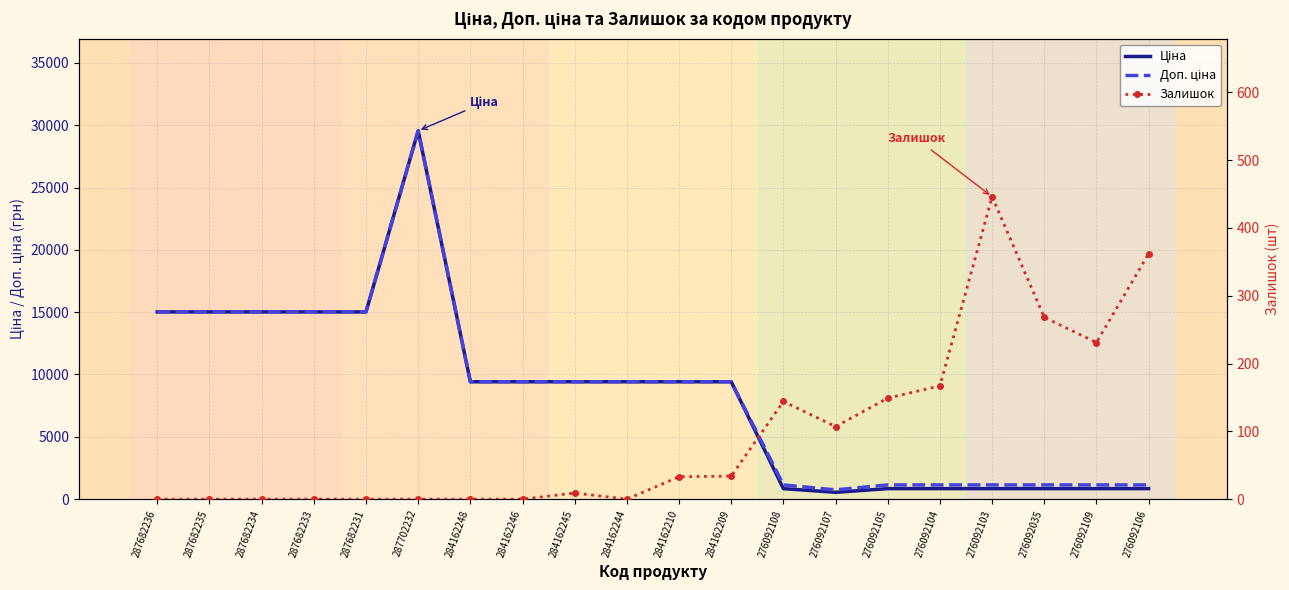

At which label is Доп. ціна closest to 15145?

287682236